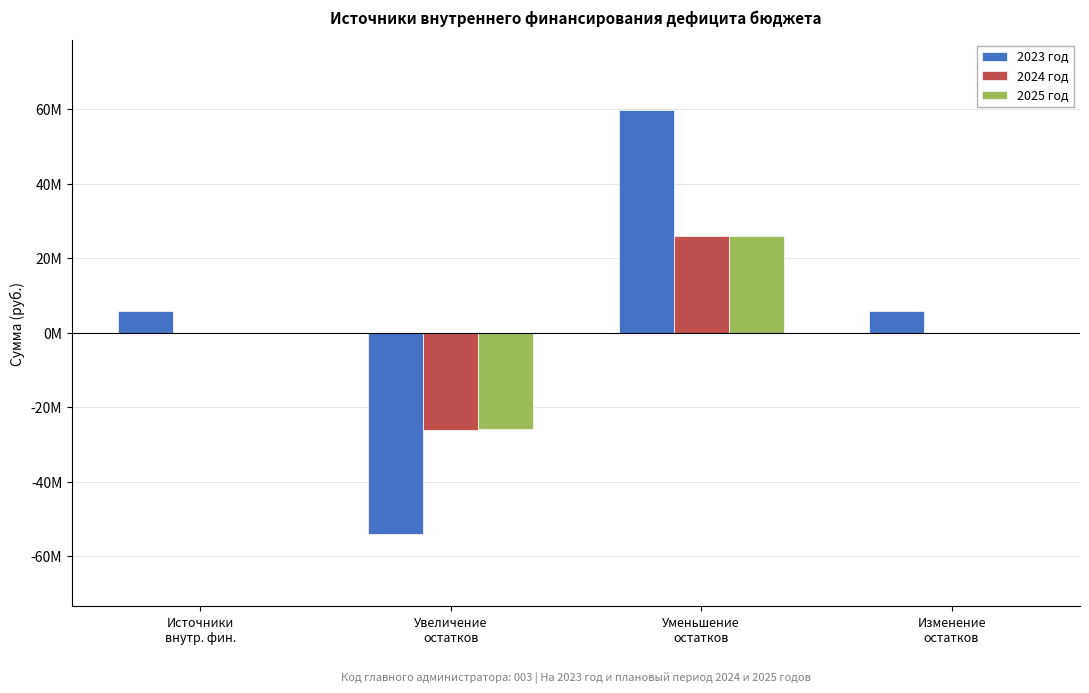

Does the chart contain stacked bars?

No